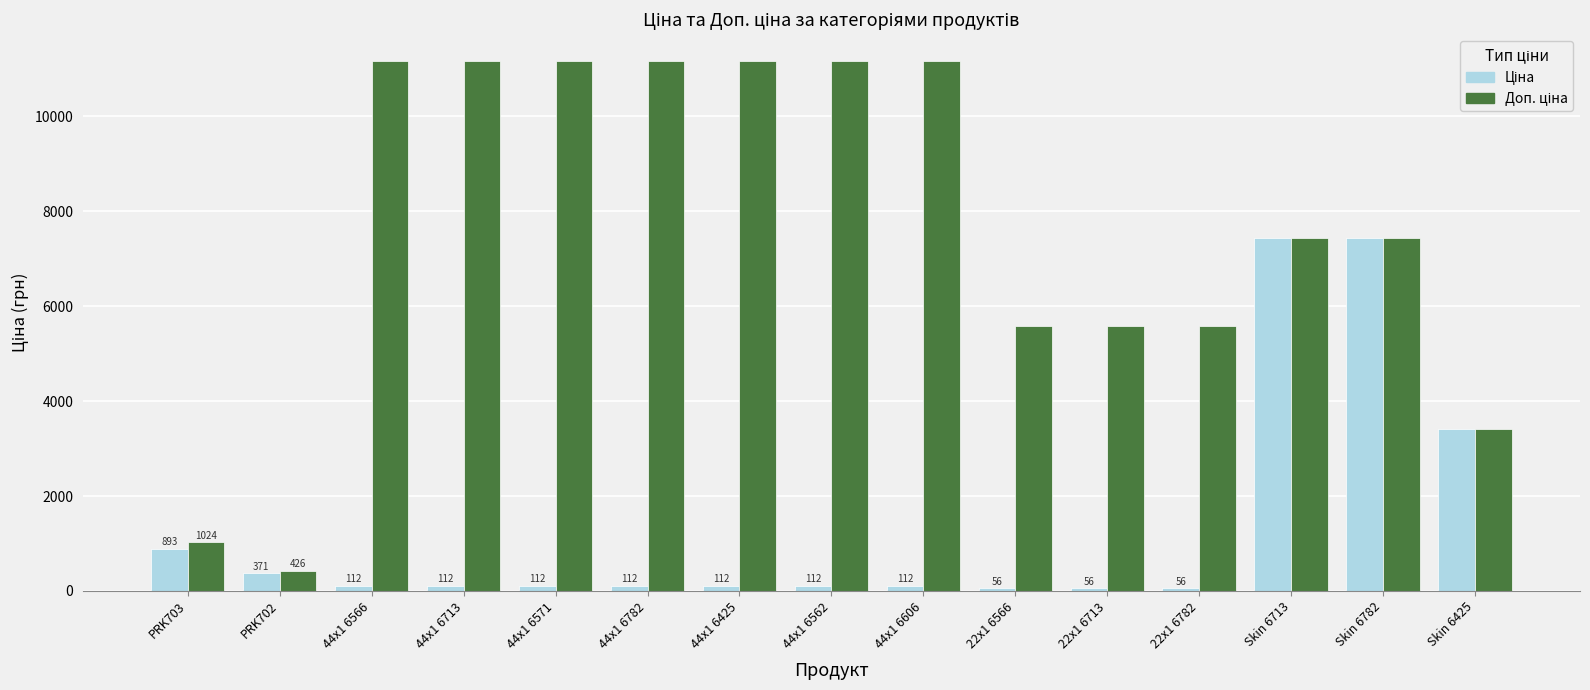

What is the label of the 2nd bar from the right?

Skin 6782